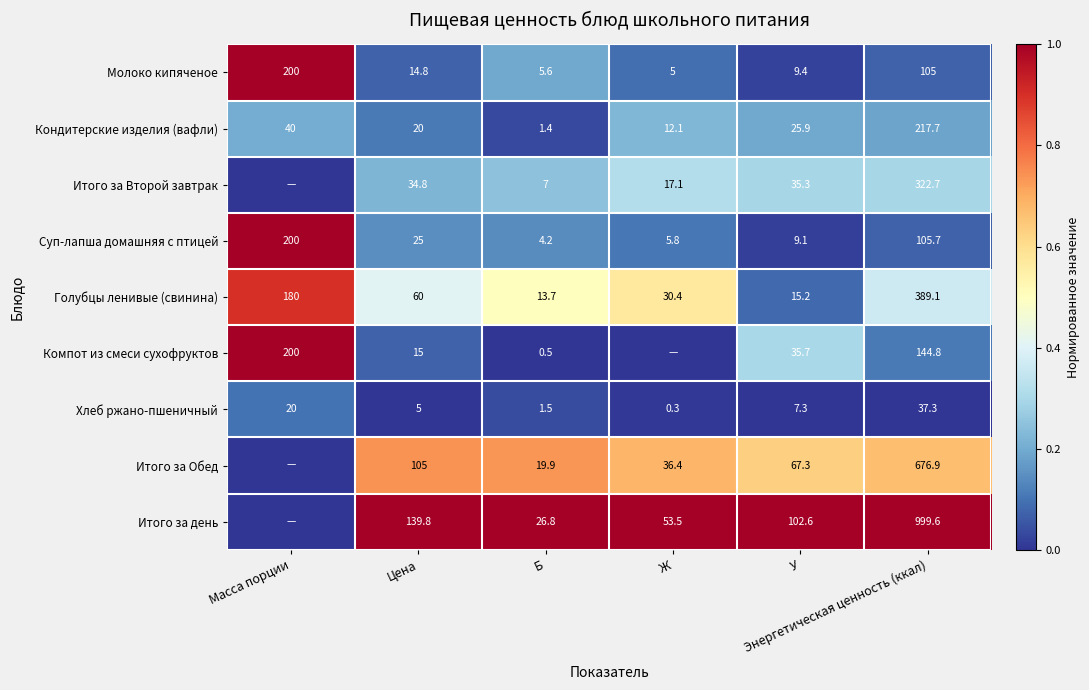

The Итого за Второй завтрак series shows 0.4 at Цена. True or false?

False